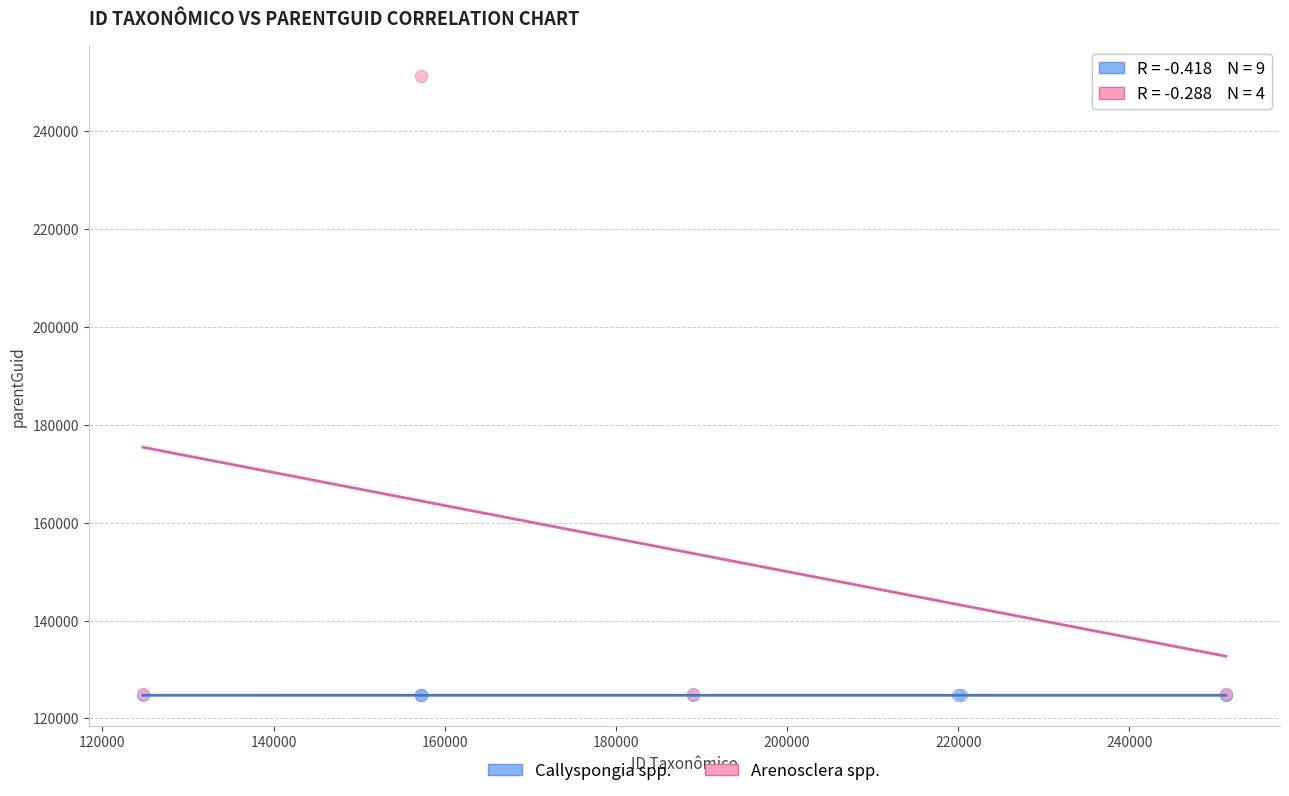

Which series has the largest Y range (max minus min)?

Arenosclera spp.